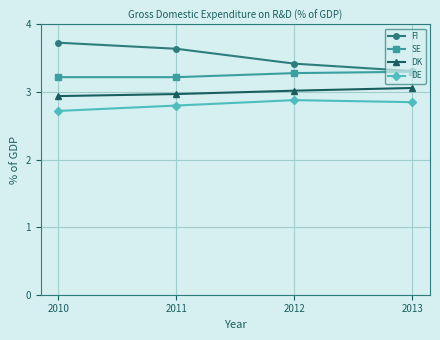

How many distinct data groups are displayed?

4